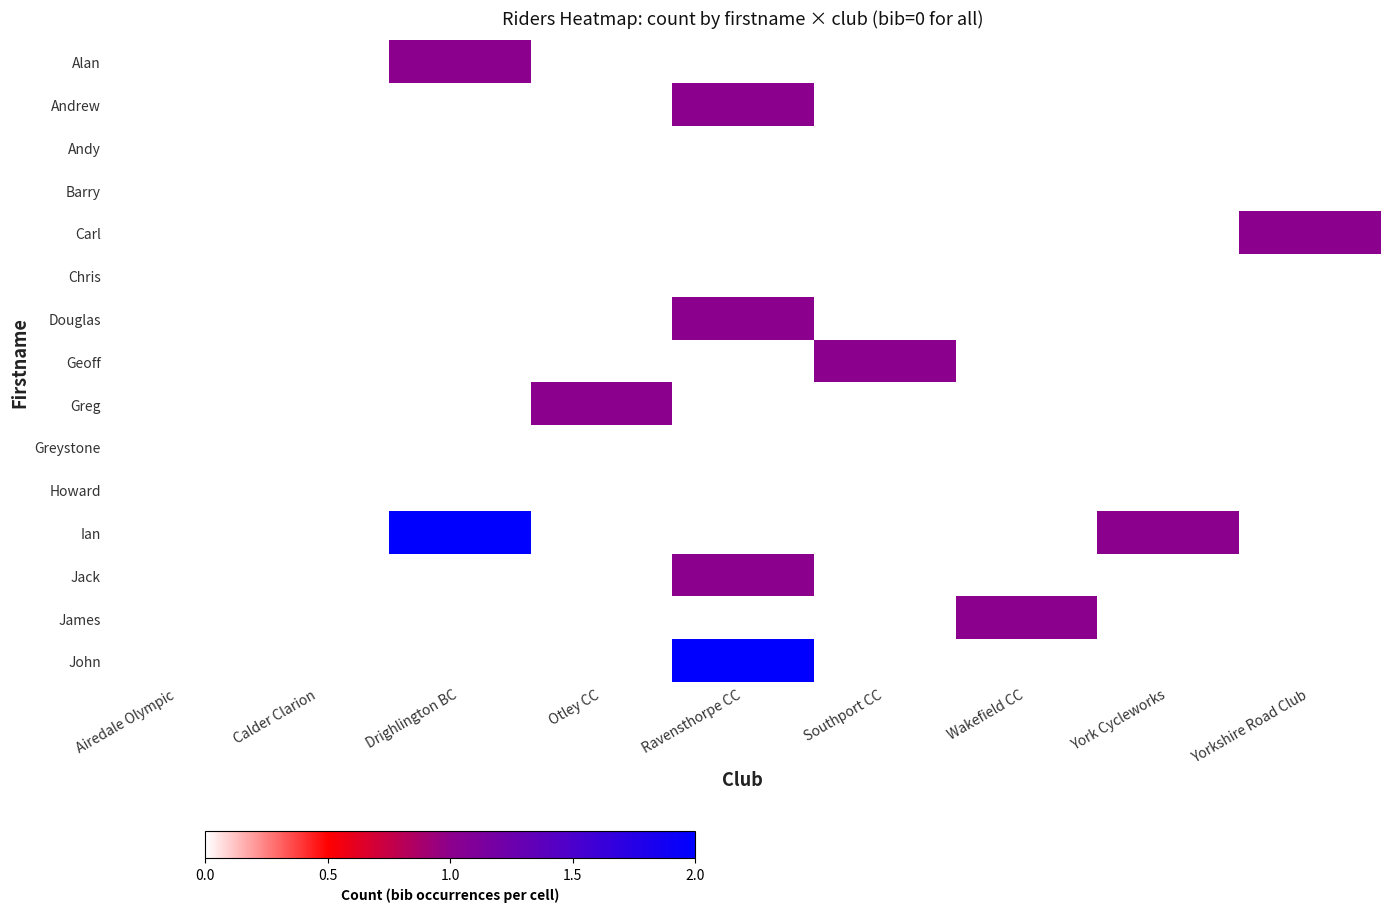

Reading right to left, extract all data points from this chart.

Alan: Yorkshire Road Club=0	York Cycleworks=0	Wakefield CC=0	Southport CC=0	Ravensthorpe CC=0	Otley CC=0	Drighlington BC=1	Calder Clarion=0	Airedale Olympic=0
Andrew: Yorkshire Road Club=0	York Cycleworks=0	Wakefield CC=0	Southport CC=0	Ravensthorpe CC=1	Otley CC=0	Drighlington BC=0	Calder Clarion=0	Airedale Olympic=0
Andy: Yorkshire Road Club=0	York Cycleworks=0	Wakefield CC=0	Southport CC=0	Ravensthorpe CC=0	Otley CC=0	Drighlington BC=0	Calder Clarion=0	Airedale Olympic=0
Barry: Yorkshire Road Club=0	York Cycleworks=0	Wakefield CC=0	Southport CC=0	Ravensthorpe CC=0	Otley CC=0	Drighlington BC=0	Calder Clarion=0	Airedale Olympic=0
Carl: Yorkshire Road Club=1	York Cycleworks=0	Wakefield CC=0	Southport CC=0	Ravensthorpe CC=0	Otley CC=0	Drighlington BC=0	Calder Clarion=0	Airedale Olympic=0
Chris: Yorkshire Road Club=0	York Cycleworks=0	Wakefield CC=0	Southport CC=0	Ravensthorpe CC=0	Otley CC=0	Drighlington BC=0	Calder Clarion=0	Airedale Olympic=0
Douglas: Yorkshire Road Club=0	York Cycleworks=0	Wakefield CC=0	Southport CC=0	Ravensthorpe CC=1	Otley CC=0	Drighlington BC=0	Calder Clarion=0	Airedale Olympic=0
Geoff: Yorkshire Road Club=0	York Cycleworks=0	Wakefield CC=0	Southport CC=1	Ravensthorpe CC=0	Otley CC=0	Drighlington BC=0	Calder Clarion=0	Airedale Olympic=0
Greg: Yorkshire Road Club=0	York Cycleworks=0	Wakefield CC=0	Southport CC=0	Ravensthorpe CC=0	Otley CC=1	Drighlington BC=0	Calder Clarion=0	Airedale Olympic=0
Greystone: Yorkshire Road Club=0	York Cycleworks=0	Wakefield CC=0	Southport CC=0	Ravensthorpe CC=0	Otley CC=0	Drighlington BC=0	Calder Clarion=0	Airedale Olympic=0
Howard: Yorkshire Road Club=0	York Cycleworks=0	Wakefield CC=0	Southport CC=0	Ravensthorpe CC=0	Otley CC=0	Drighlington BC=0	Calder Clarion=0	Airedale Olympic=0
Ian: Yorkshire Road Club=0	York Cycleworks=1	Wakefield CC=0	Southport CC=0	Ravensthorpe CC=0	Otley CC=0	Drighlington BC=2	Calder Clarion=0	Airedale Olympic=0
Jack: Yorkshire Road Club=0	York Cycleworks=0	Wakefield CC=0	Southport CC=0	Ravensthorpe CC=1	Otley CC=0	Drighlington BC=0	Calder Clarion=0	Airedale Olympic=0
James: Yorkshire Road Club=0	York Cycleworks=0	Wakefield CC=1	Southport CC=0	Ravensthorpe CC=0	Otley CC=0	Drighlington BC=0	Calder Clarion=0	Airedale Olympic=0
John: Yorkshire Road Club=0	York Cycleworks=0	Wakefield CC=0	Southport CC=0	Ravensthorpe CC=2	Otley CC=0	Drighlington BC=0	Calder Clarion=0	Airedale Olympic=0